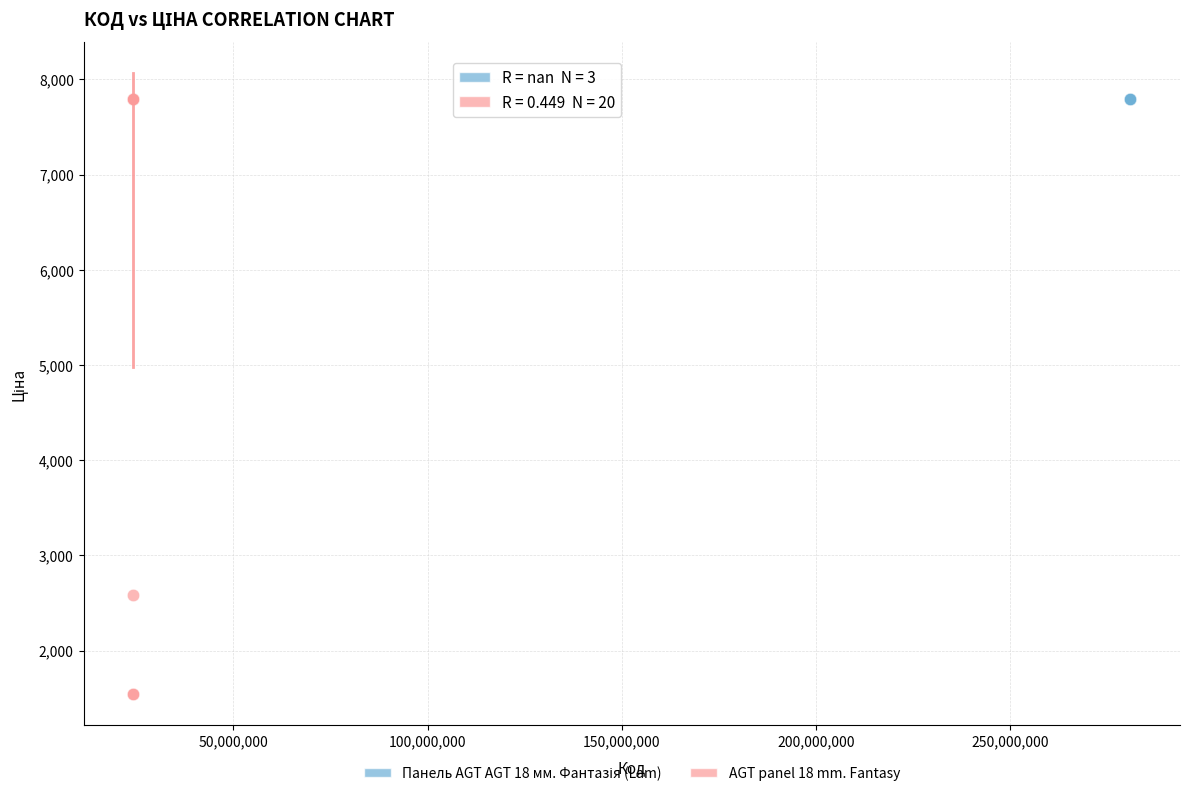

Which series reaches the minimum Y coordinate?

AGT panel 18 mm. Fantasy